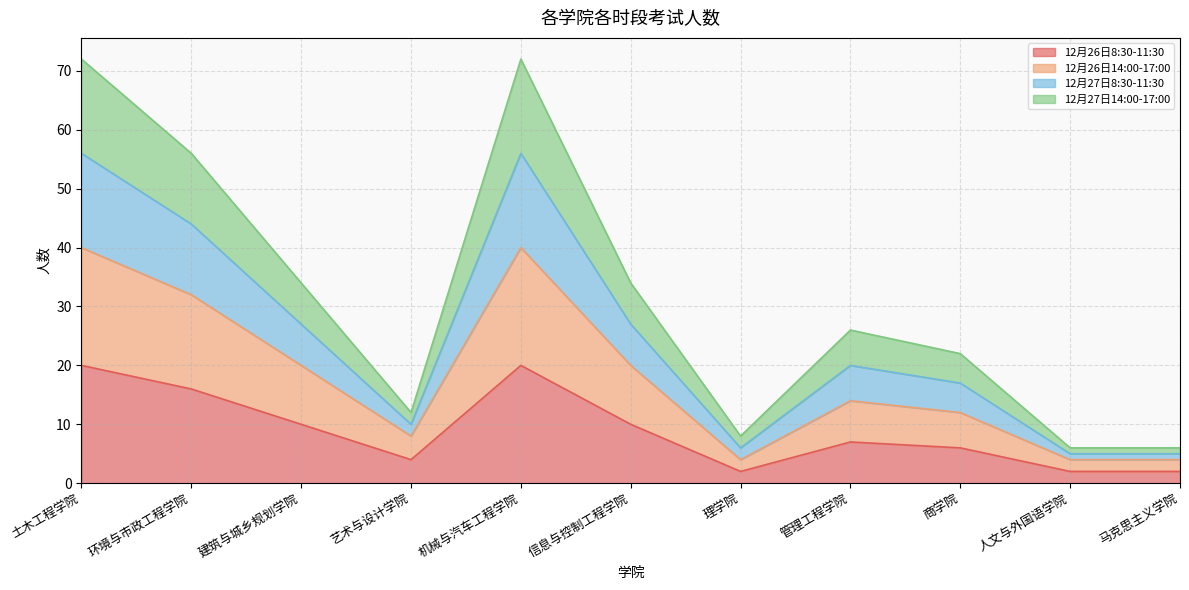

What is the label of the 1st point from the left?

土木工程学院